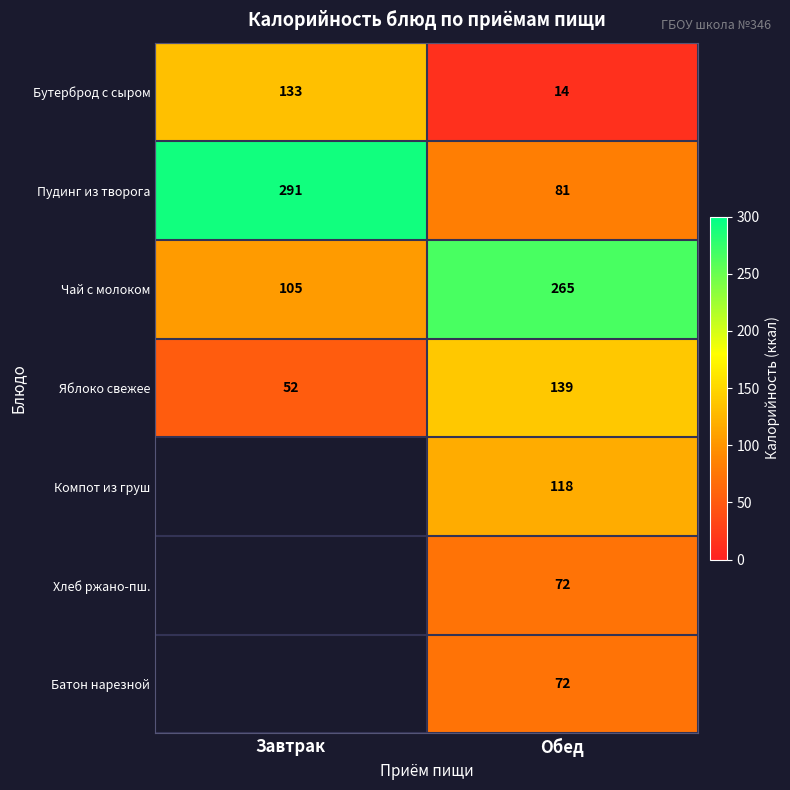

Rank the categories by Бутерброд с сыром value from highest to lowest.

Завтрак, Обед